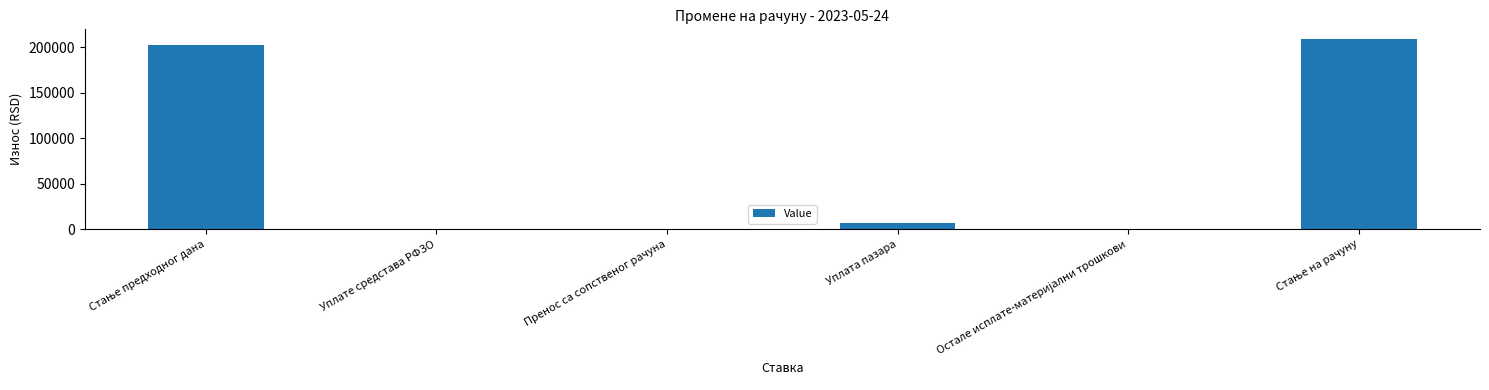

Between Уплате средстава РФЗО and Уплата пазара, which is larger?

Уплата пазара